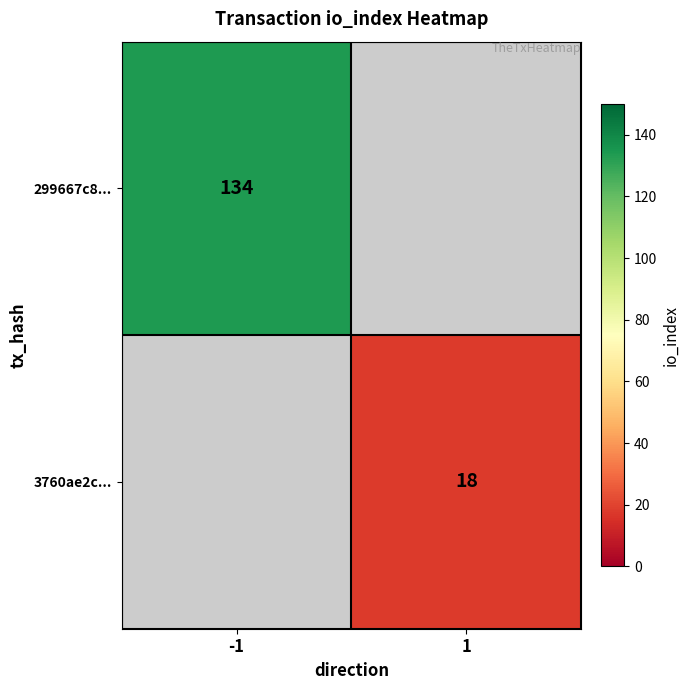

The value of 3760ae2c... at 1 is 18. True or false?

True